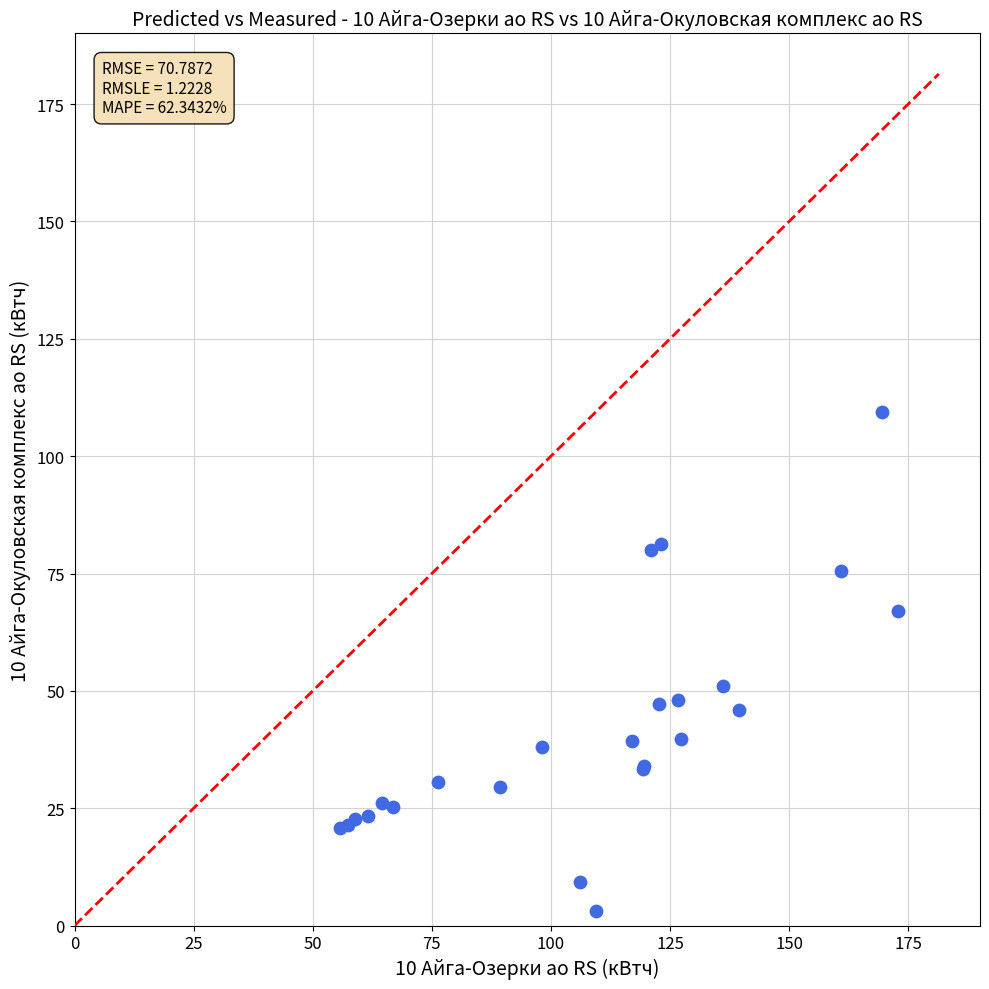

What Y value in the scatter plot is closest to 56?

51.1